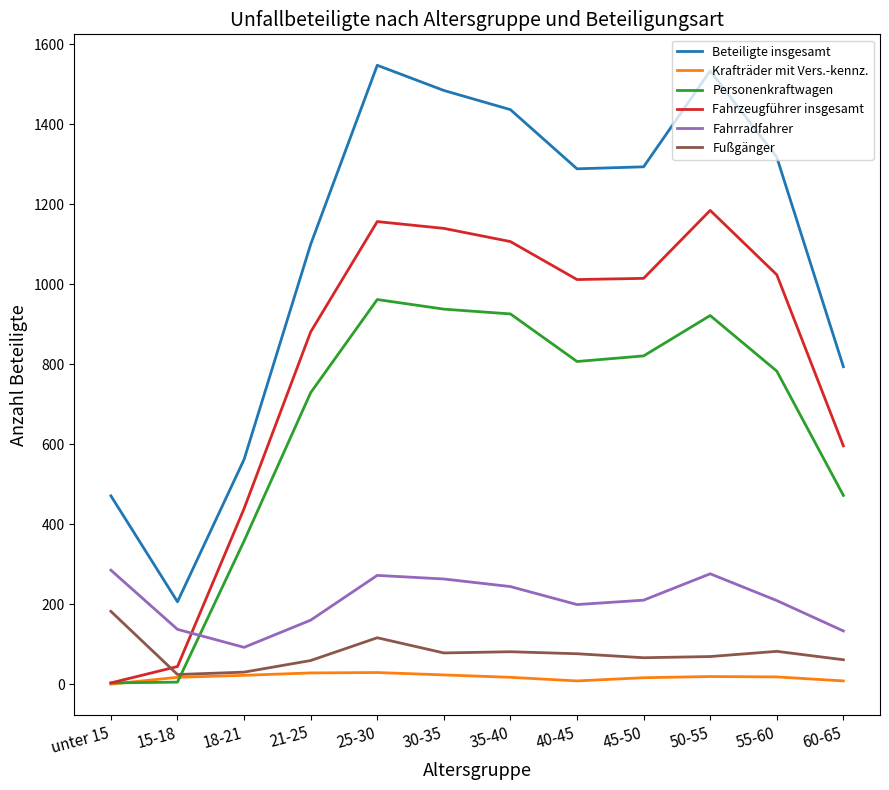

Is it true that Krafträder mit Vers.-kennz. equals 16 at 45-50?

True